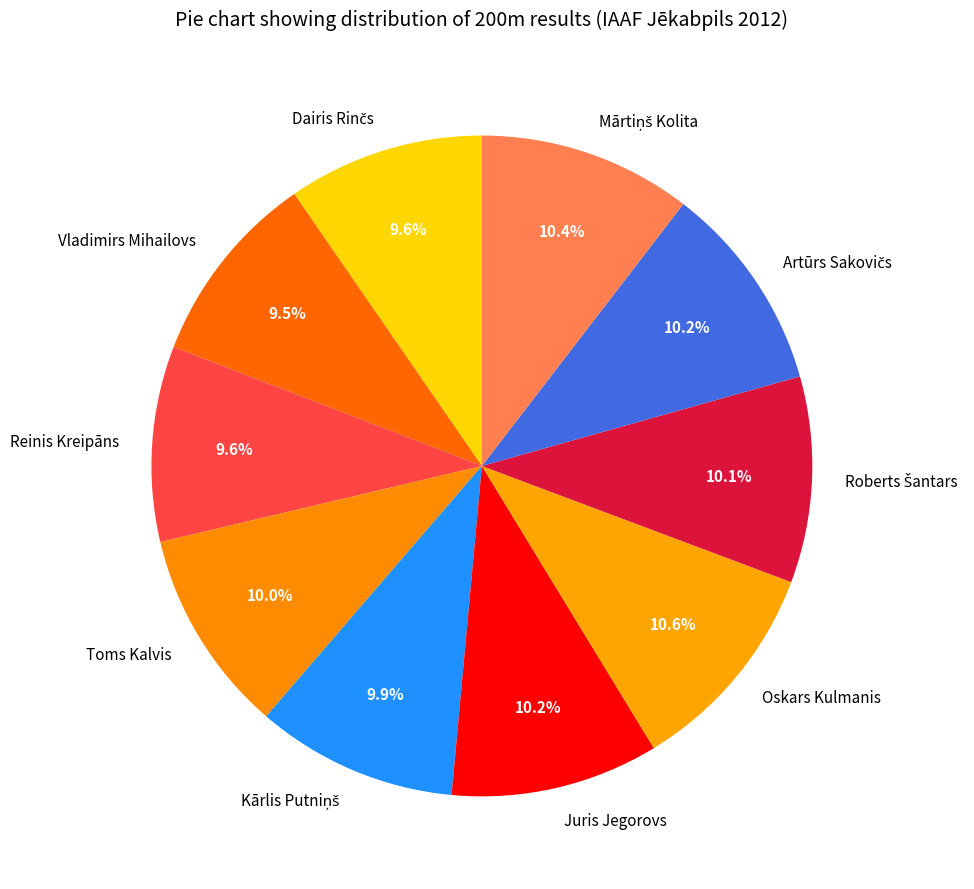

What portion of the pie excludes Juris Jegorovs?

89.8%